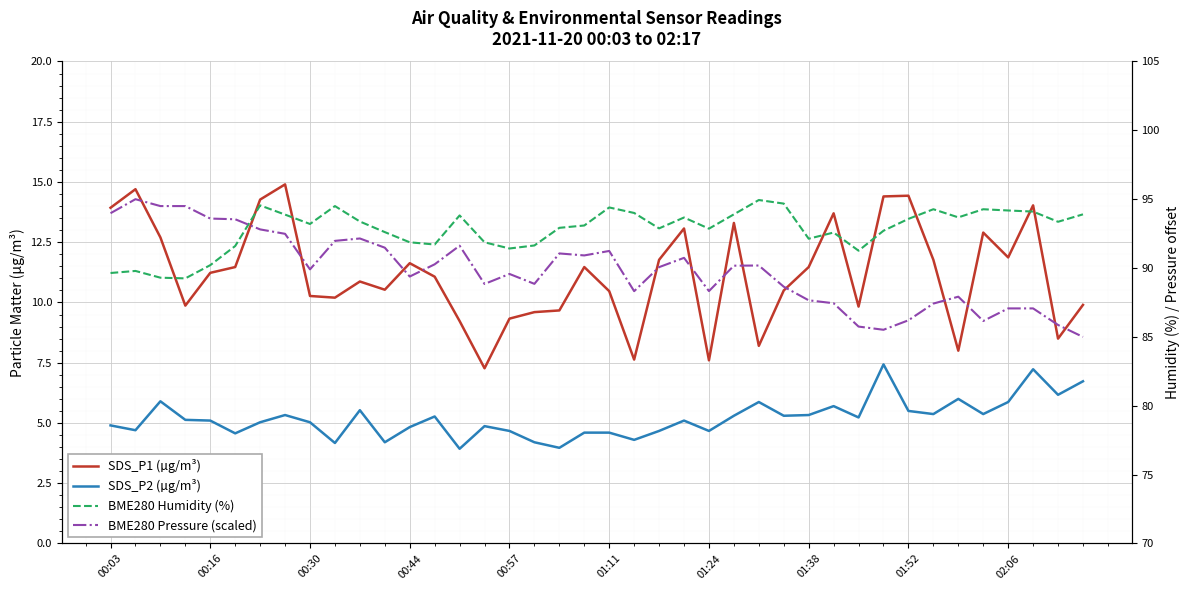

What is the average value of the BME280 Pressure (scaled) series?

89.8